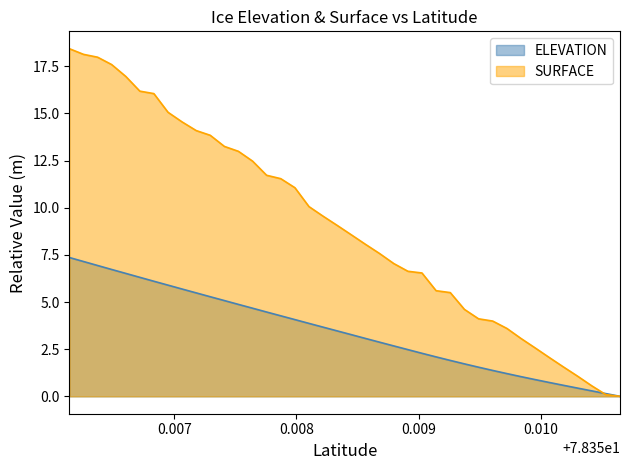

True or false: SURFACE has more than 0 points higher than both neighbors.

False